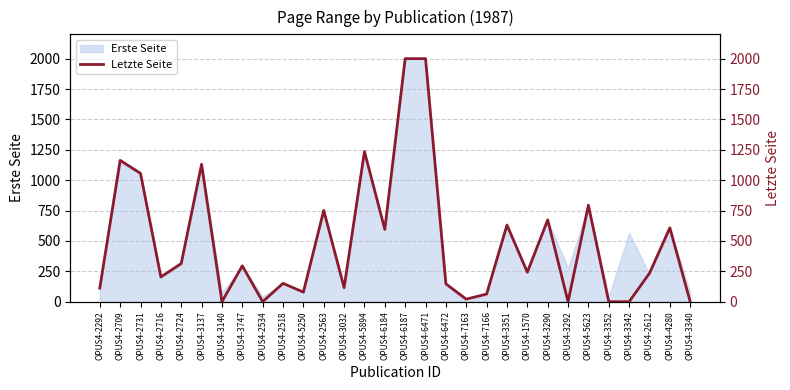

What is the change in value from OPUS4-3140 to OPUS4-6471?

+2000